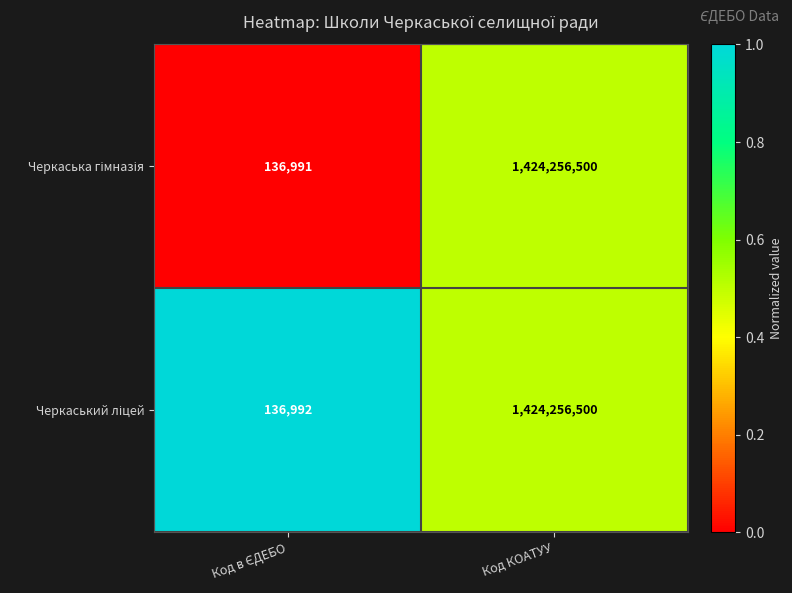

What is the total value across all series at Код КОАТУУ?

2848513000